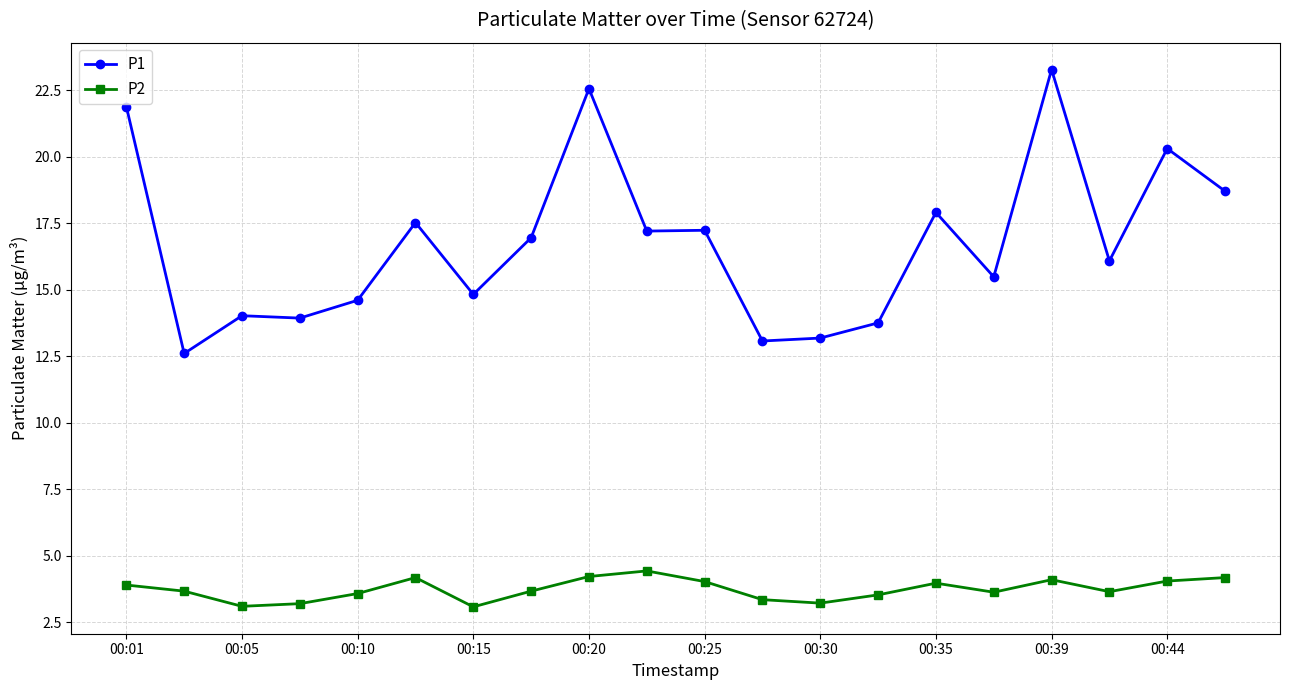

What is the difference between the maximum and second lowest values in the P1 series?

10.2